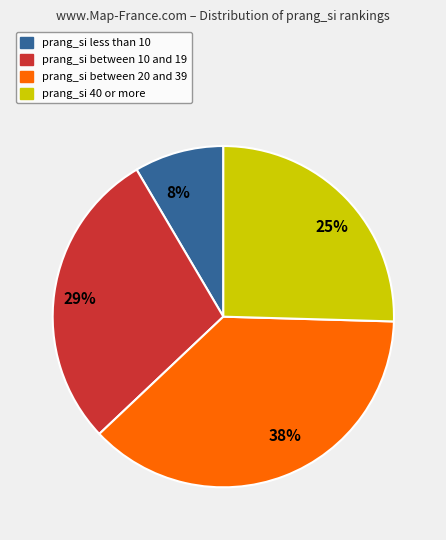

Between 25% and 29%, which is larger?

29%